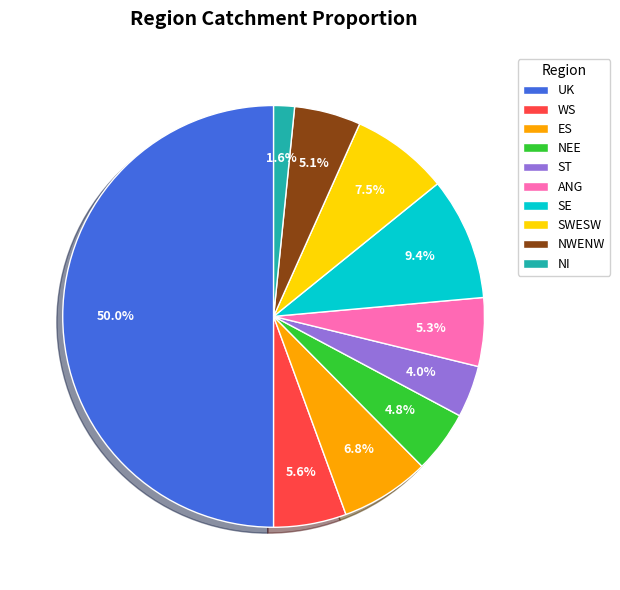

Is the sum of NEE and WS greater than half?

No